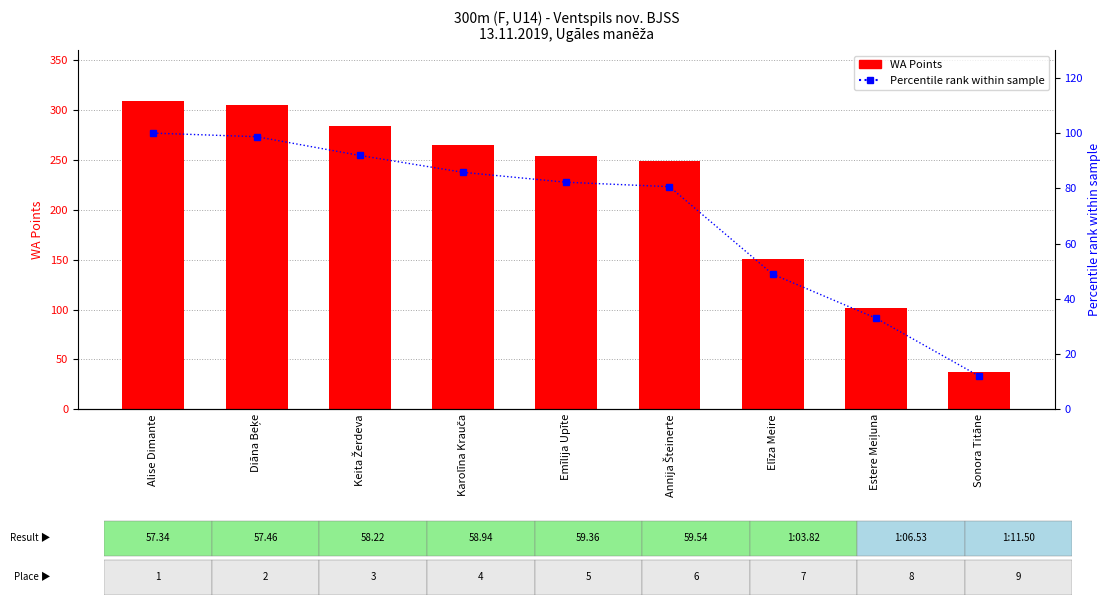

Are the bars horizontal?

No